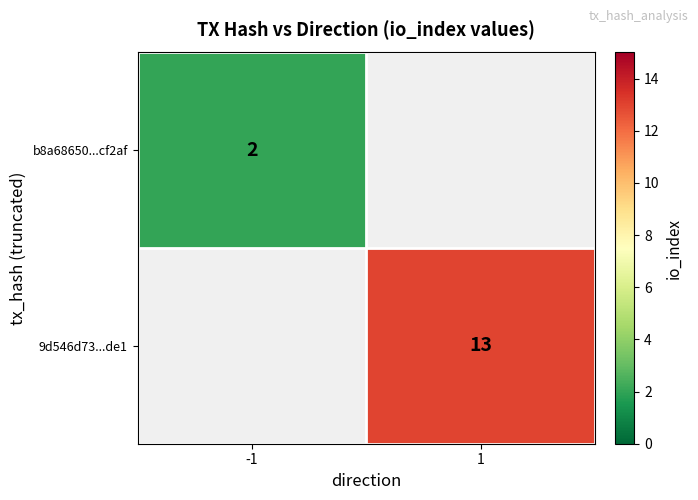

The value of b8a68650...cf2af at -1 is 3. True or false?

False